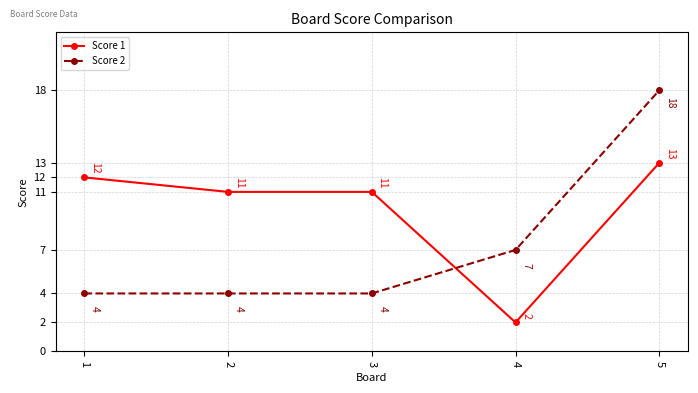

Rank the series by their maximum value, from highest to lowest.

Score 2, Score 1